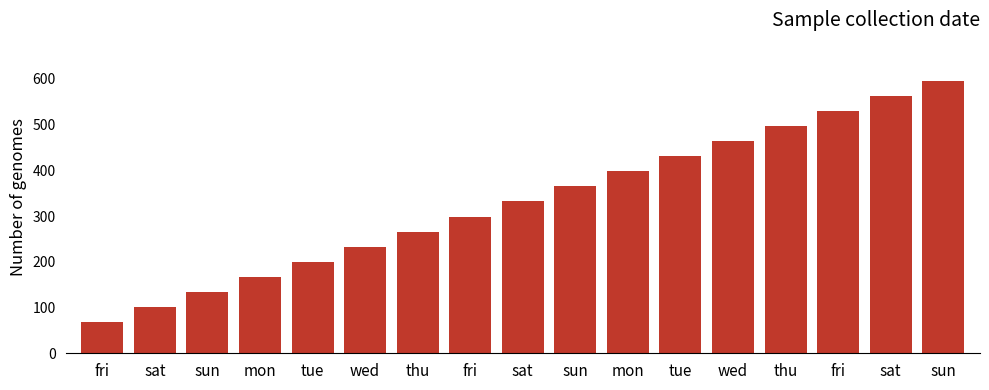

The value at fri is 21. True or false?

False